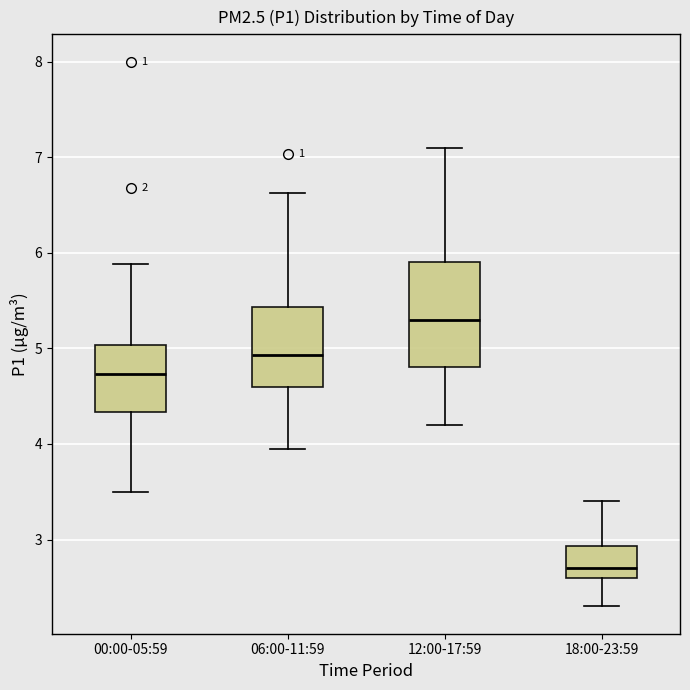

Reading left to right, read every box against the y-axis: the position of its median line, the range the box covers, and the ends of its whiskers. The values are not printed on the chart, so give them approximately, as read against the axis.

00:00-05:59: median 4.7, box 4.3 to 5.0, whiskers 3.5 to 5.9
06:00-11:59: median 4.9, box 4.6 to 5.4, whiskers 4.0 to 6.6
12:00-17:59: median 5.3, box 4.8 to 5.9, whiskers 4.2 to 7.1
18:00-23:59: median 2.7, box 2.6 to 2.9, whiskers 2.3 to 3.4